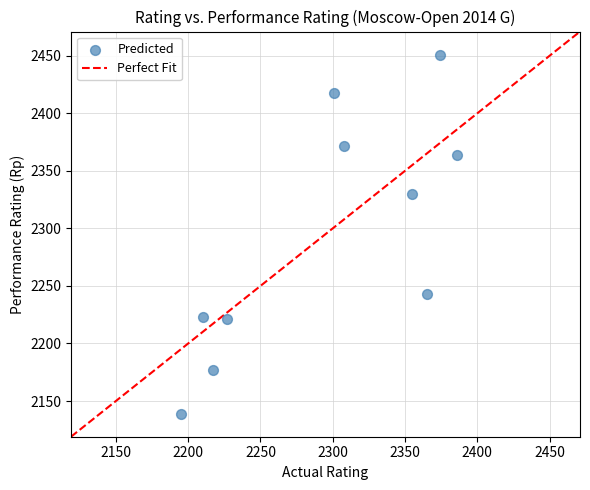

What is the range of Y values (max minus min)?

312